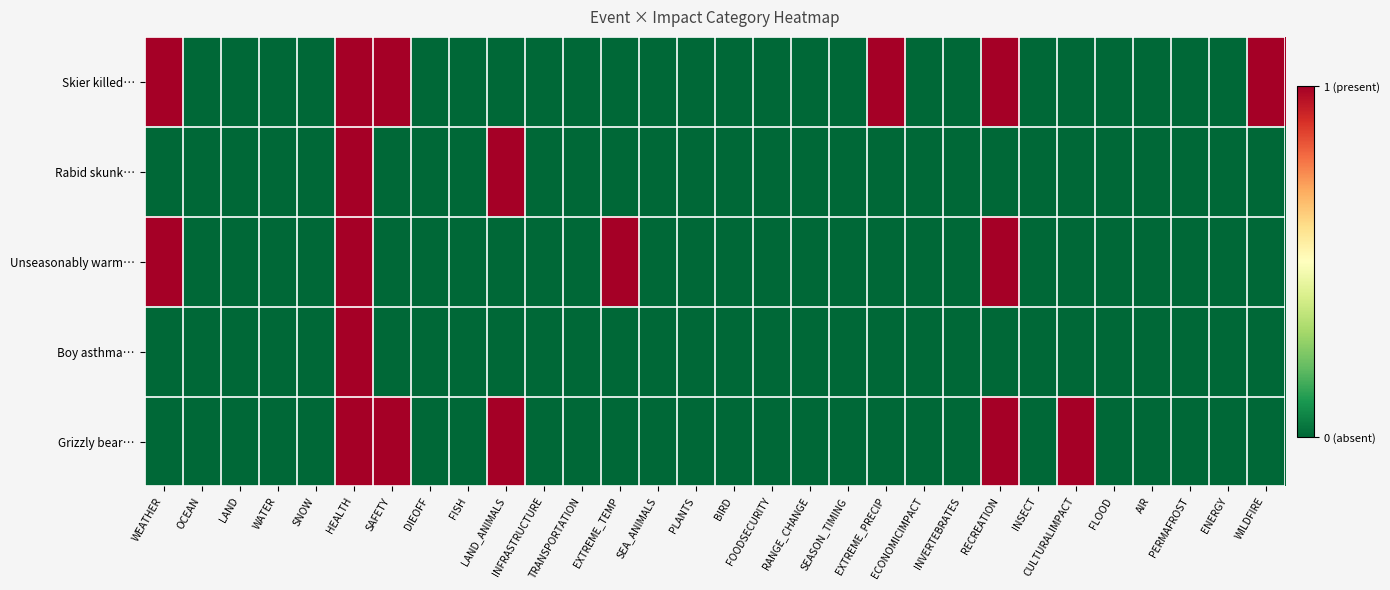

Reading right to left, transcribe all the data shown in this chart.

Skier killed…: WILDFIRE=1	ENERGY=0	PERMAFROST=0	AIR=0	FLOOD=0	CULTURALIMPACT=0	INSECT=0	RECREATION=1	INVERTEBRATES=0	ECONOMICIMPACT=0	EXTREME_PRECIP=1	SEASON_TIMING=0	RANGE_CHANGE=0	FOODSECURITY=0	BIRD=0	PLANTS=0	SEA_ANIMALS=0	EXTREME_TEMP=0	TRANSPORTATION=0	INFRASTRUCTURE=0	LAND_ANIMALS=0	FISH=0	DIEOFF=0	SAFETY=1	HEALTH=1	SNOW=0	WATER=0	LAND=0	OCEAN=0	WEATHER=1
Rabid skunk…: WILDFIRE=0	ENERGY=0	PERMAFROST=0	AIR=0	FLOOD=0	CULTURALIMPACT=0	INSECT=0	RECREATION=0	INVERTEBRATES=0	ECONOMICIMPACT=0	EXTREME_PRECIP=0	SEASON_TIMING=0	RANGE_CHANGE=0	FOODSECURITY=0	BIRD=0	PLANTS=0	SEA_ANIMALS=0	EXTREME_TEMP=0	TRANSPORTATION=0	INFRASTRUCTURE=0	LAND_ANIMALS=1	FISH=0	DIEOFF=0	SAFETY=0	HEALTH=1	SNOW=0	WATER=0	LAND=0	OCEAN=0	WEATHER=0
Unseasonably warm…: WILDFIRE=0	ENERGY=0	PERMAFROST=0	AIR=0	FLOOD=0	CULTURALIMPACT=0	INSECT=0	RECREATION=1	INVERTEBRATES=0	ECONOMICIMPACT=0	EXTREME_PRECIP=0	SEASON_TIMING=0	RANGE_CHANGE=0	FOODSECURITY=0	BIRD=0	PLANTS=0	SEA_ANIMALS=0	EXTREME_TEMP=1	TRANSPORTATION=0	INFRASTRUCTURE=0	LAND_ANIMALS=0	FISH=0	DIEOFF=0	SAFETY=0	HEALTH=1	SNOW=0	WATER=0	LAND=0	OCEAN=0	WEATHER=1
Boy asthma…: WILDFIRE=0	ENERGY=0	PERMAFROST=0	AIR=0	FLOOD=0	CULTURALIMPACT=0	INSECT=0	RECREATION=0	INVERTEBRATES=0	ECONOMICIMPACT=0	EXTREME_PRECIP=0	SEASON_TIMING=0	RANGE_CHANGE=0	FOODSECURITY=0	BIRD=0	PLANTS=0	SEA_ANIMALS=0	EXTREME_TEMP=0	TRANSPORTATION=0	INFRASTRUCTURE=0	LAND_ANIMALS=0	FISH=0	DIEOFF=0	SAFETY=0	HEALTH=1	SNOW=0	WATER=0	LAND=0	OCEAN=0	WEATHER=0
Grizzly bear…: WILDFIRE=0	ENERGY=0	PERMAFROST=0	AIR=0	FLOOD=0	CULTURALIMPACT=1	INSECT=0	RECREATION=1	INVERTEBRATES=0	ECONOMICIMPACT=0	EXTREME_PRECIP=0	SEASON_TIMING=0	RANGE_CHANGE=0	FOODSECURITY=0	BIRD=0	PLANTS=0	SEA_ANIMALS=0	EXTREME_TEMP=0	TRANSPORTATION=0	INFRASTRUCTURE=0	LAND_ANIMALS=1	FISH=0	DIEOFF=0	SAFETY=1	HEALTH=1	SNOW=0	WATER=0	LAND=0	OCEAN=0	WEATHER=0